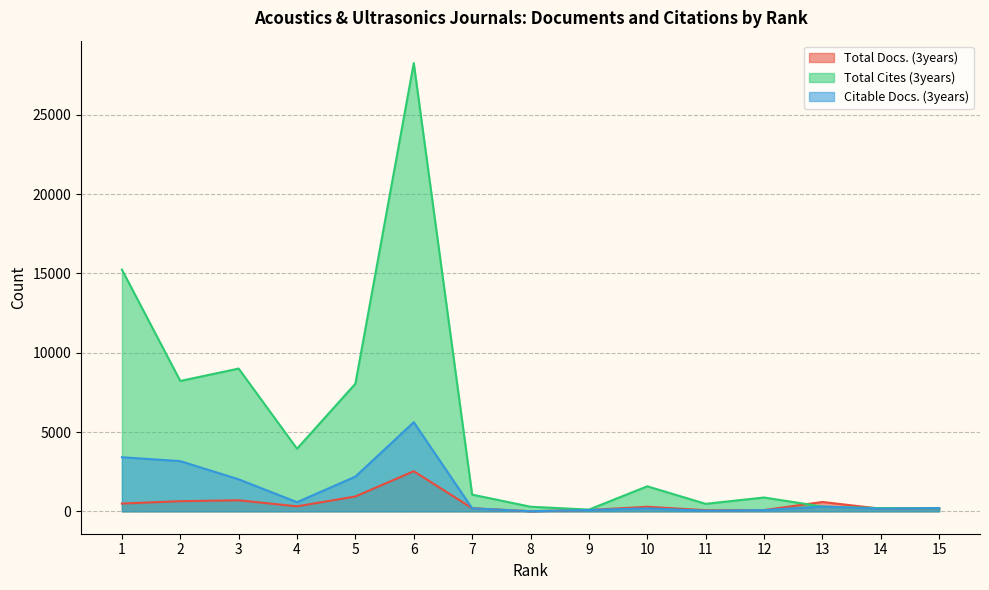

What are all the series names shown in the legend?

Total Docs. (3years), Total Cites (3years), Citable Docs. (3years)